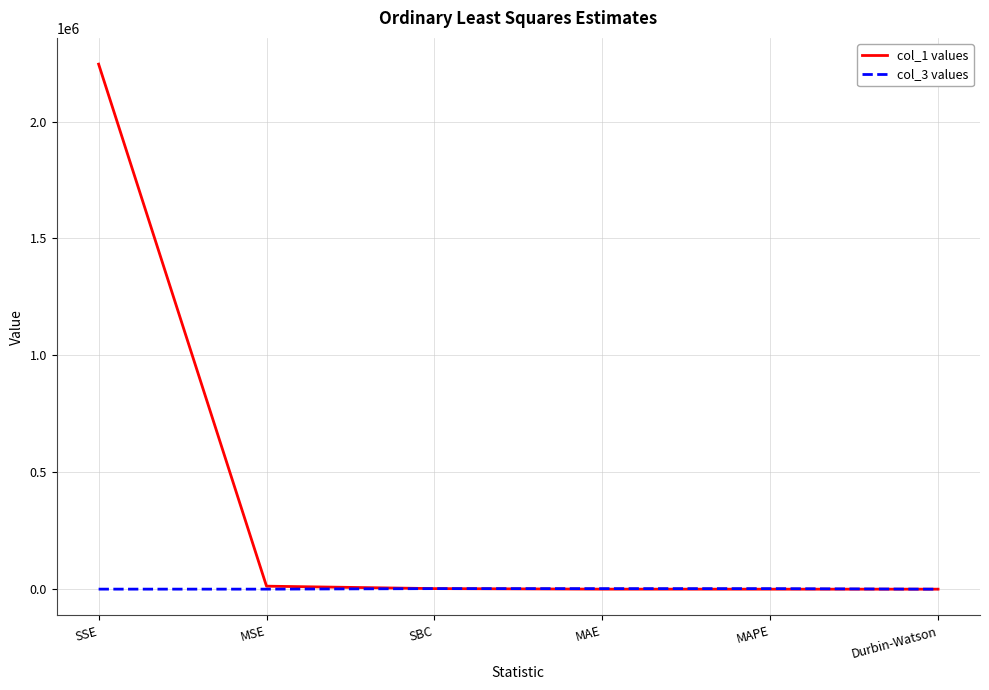

At which category is the sum across all series the highest?

SSE